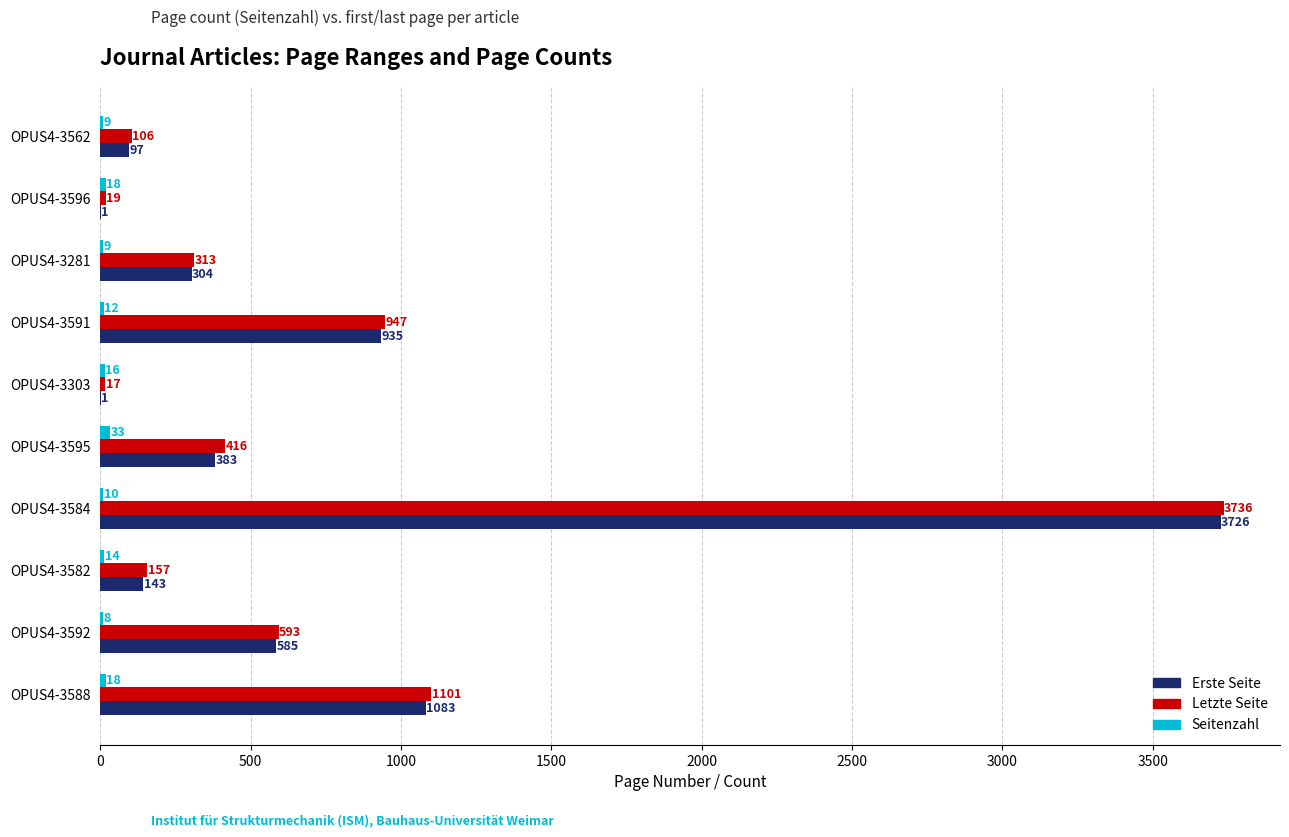

What is the total value across all series at OPUS4-3584?

7472